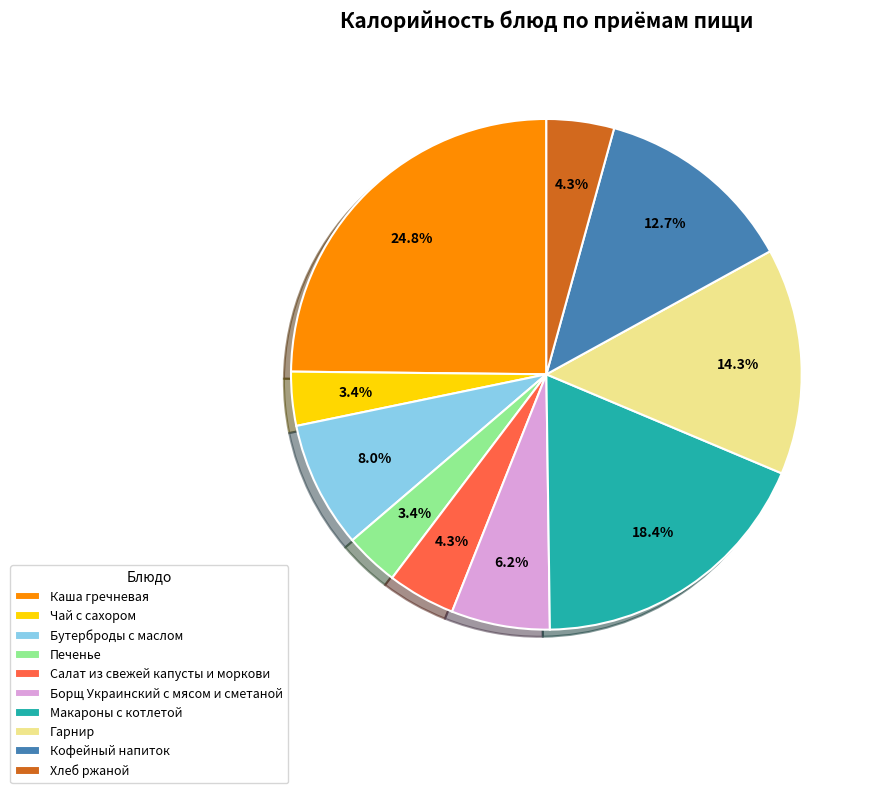

Is it true that Гарнир is 8% of the pie?

False